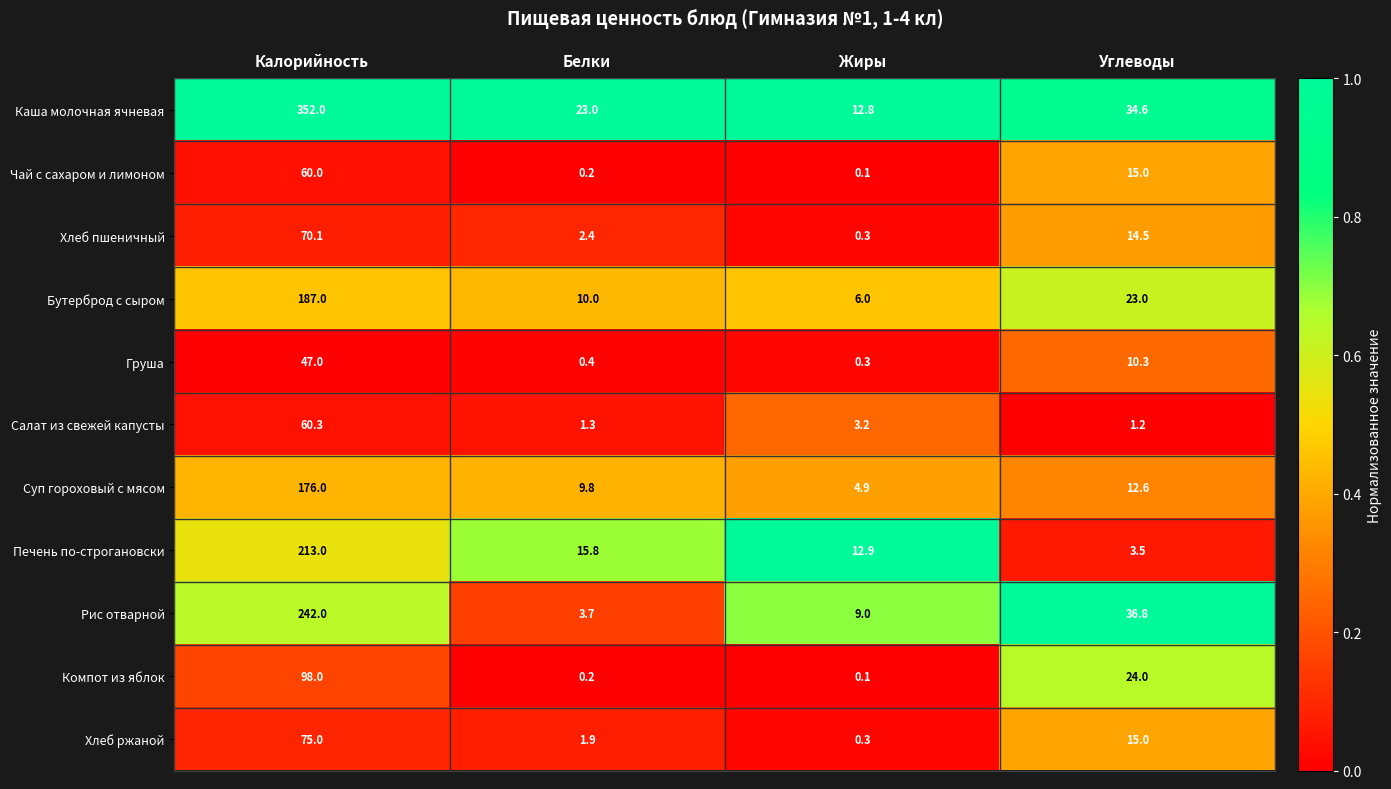

Rank the categories by Груша value from lowest to highest.

Жиры, Белки, Углеводы, Калорийность